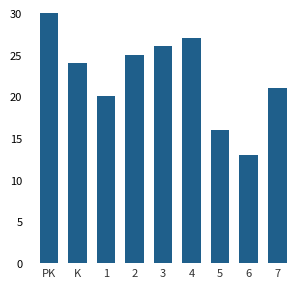

What position from the left is 1?

3